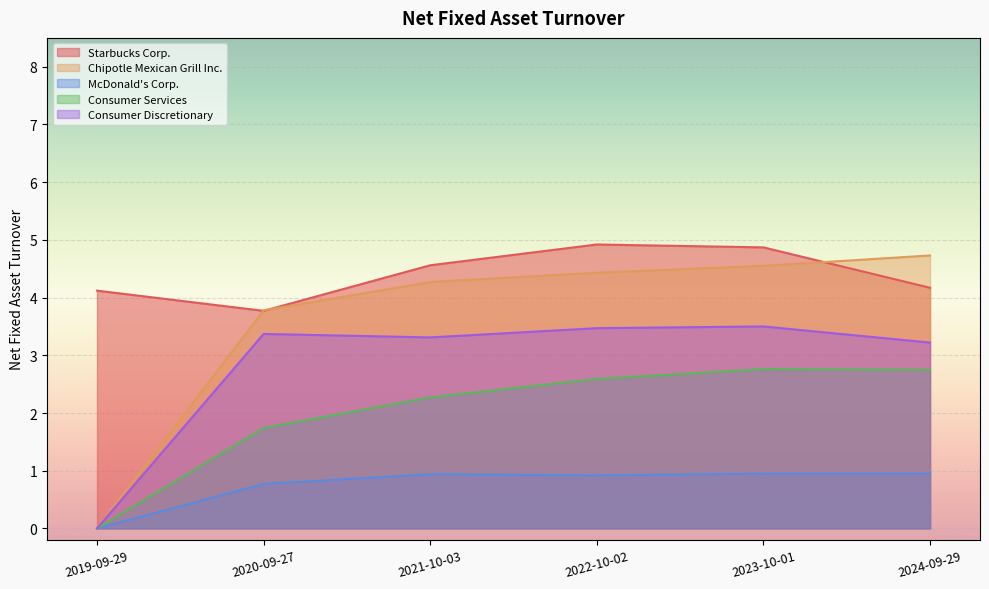

Does the chart display data point markers on the line(s)?

No